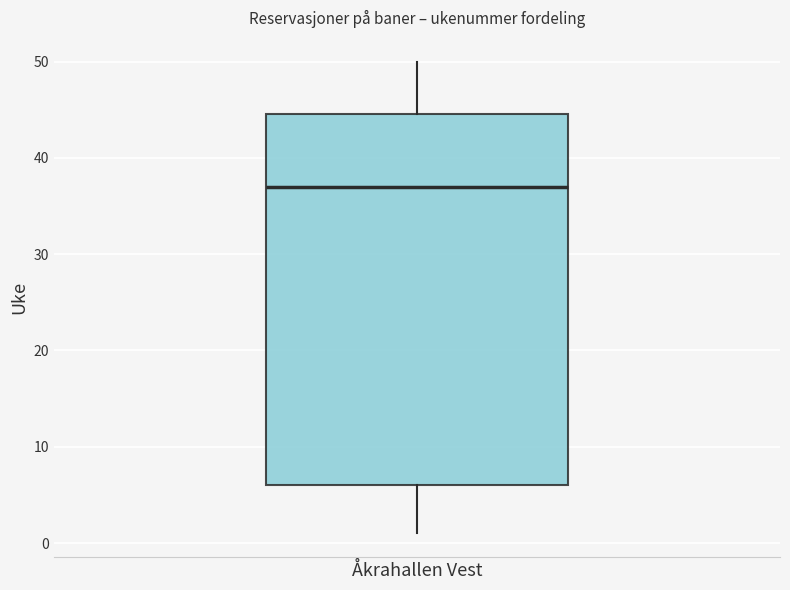

Read this box plot against the y-axis: the position of the median line, the range covered by the box, and the ends of both whiskers. The values are not printed on the chart, so give them approximately, as read against the axis.

median 37, box 6 to 45, whiskers 1 to 50